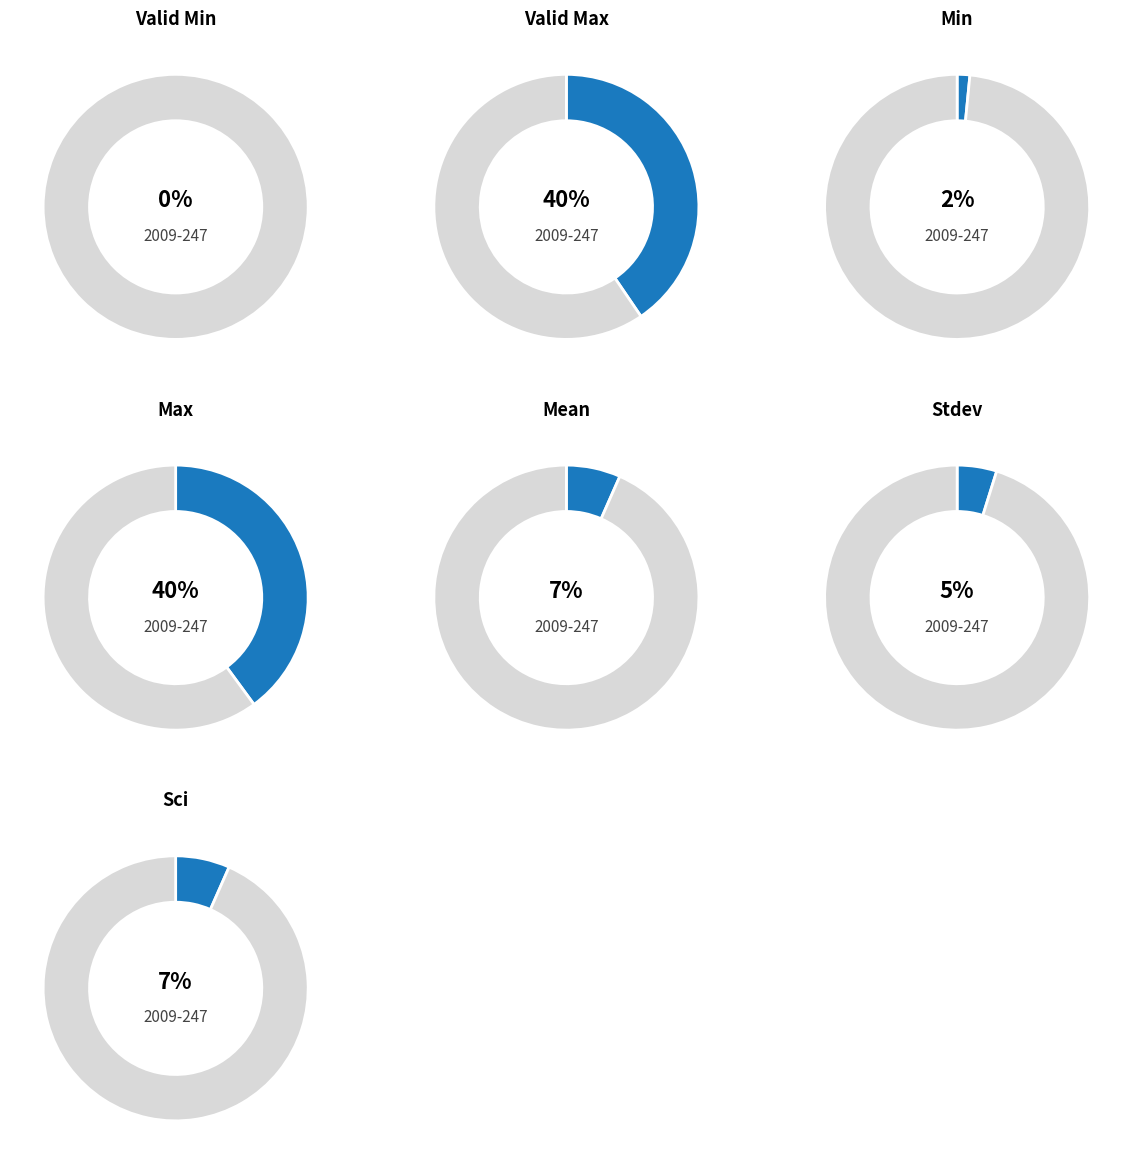

Does valid_min account for over 50% of the chart?

No